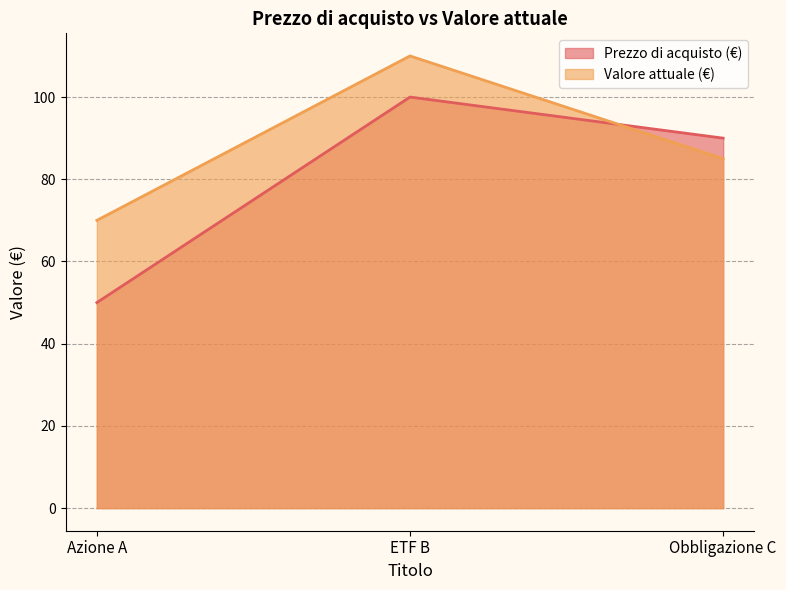

What is the greatest value displayed?

110